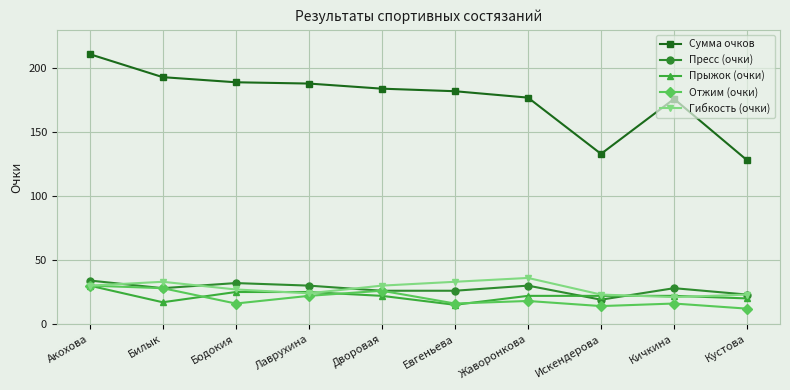

What is the average value of the Отжим (очки) series?

20